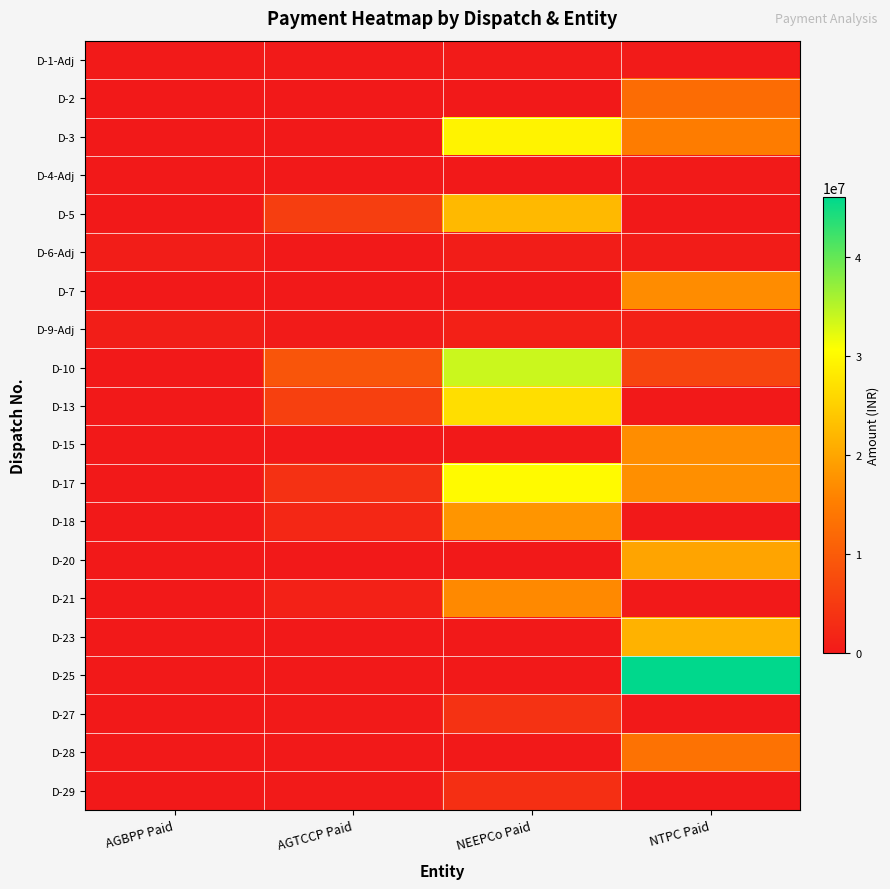

Which series changed the most between AGBPP Paid and AGTCCP Paid?

D-10